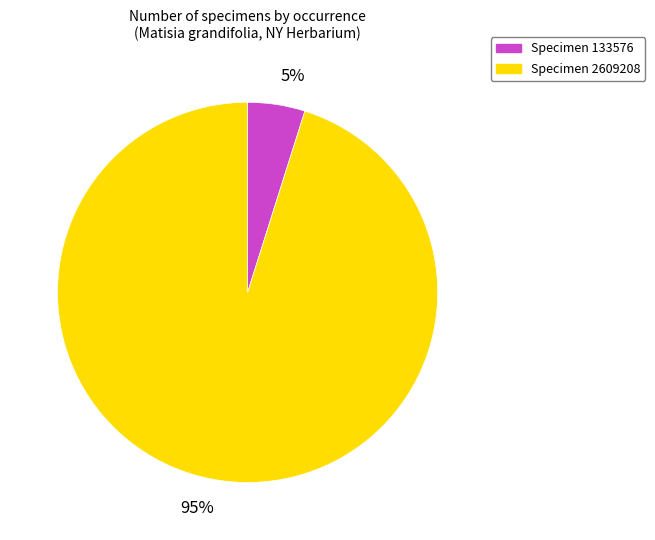

To the nearest percent, what portion does Specimen 133576 represent?

5%